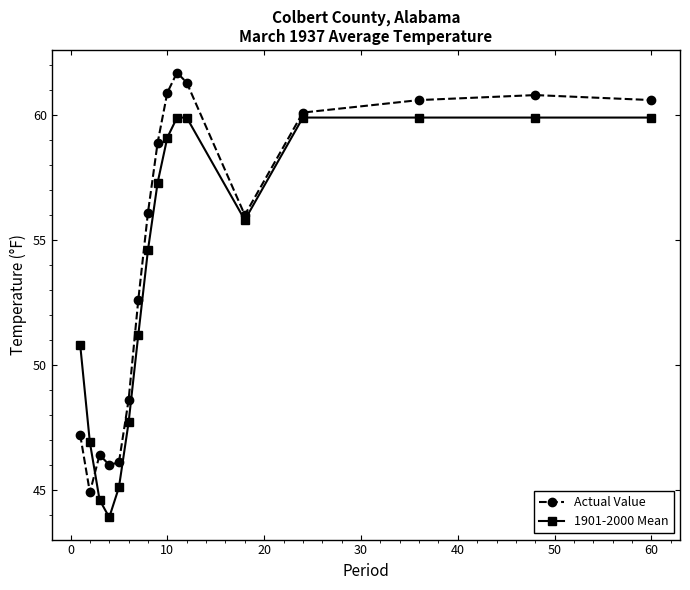

Count the number of categories in the chart.

17